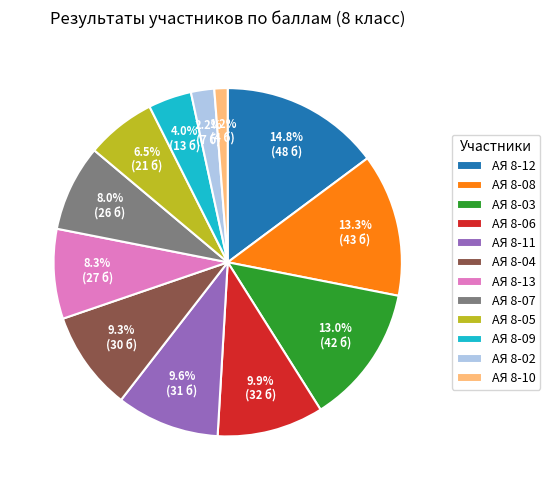

To the nearest percent, what is the combined percentage of АЯ 8-08 and АЯ 8-09?

17%